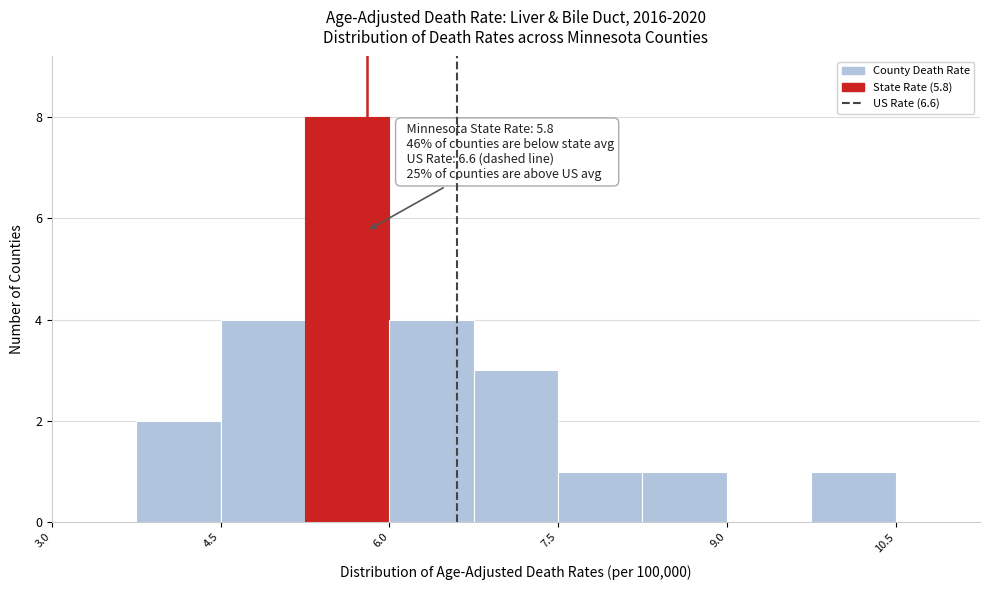

Read against the x-axis, roughly where is the centre of the tallest bar?

5.6